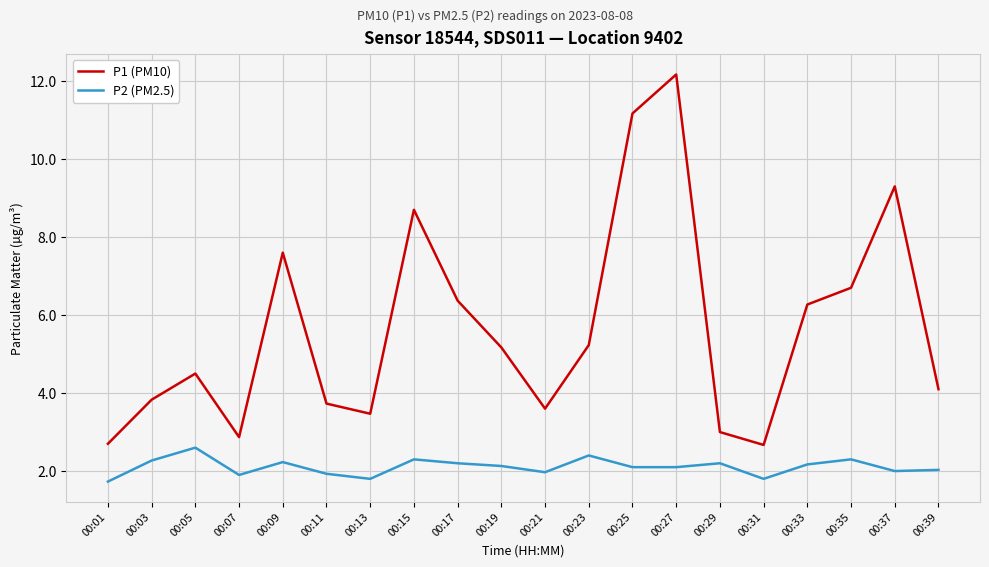

What is the minimum value for P1 (PM10)?

2.7